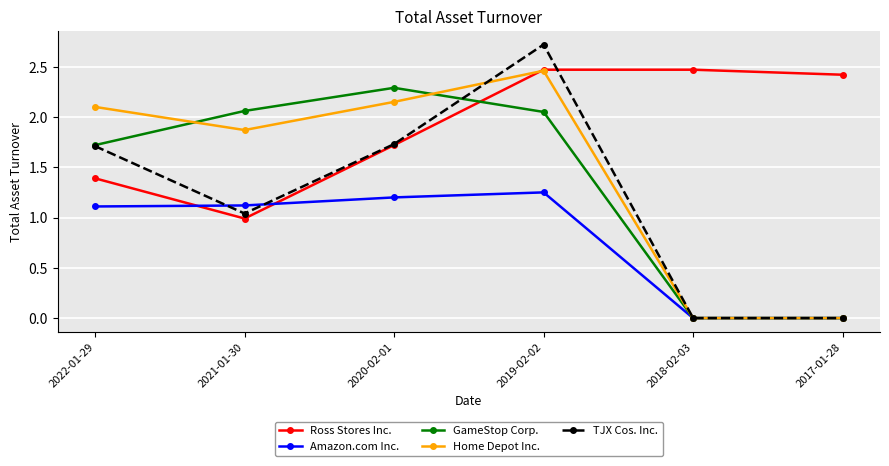

Does the chart have visible grid lines?

Yes